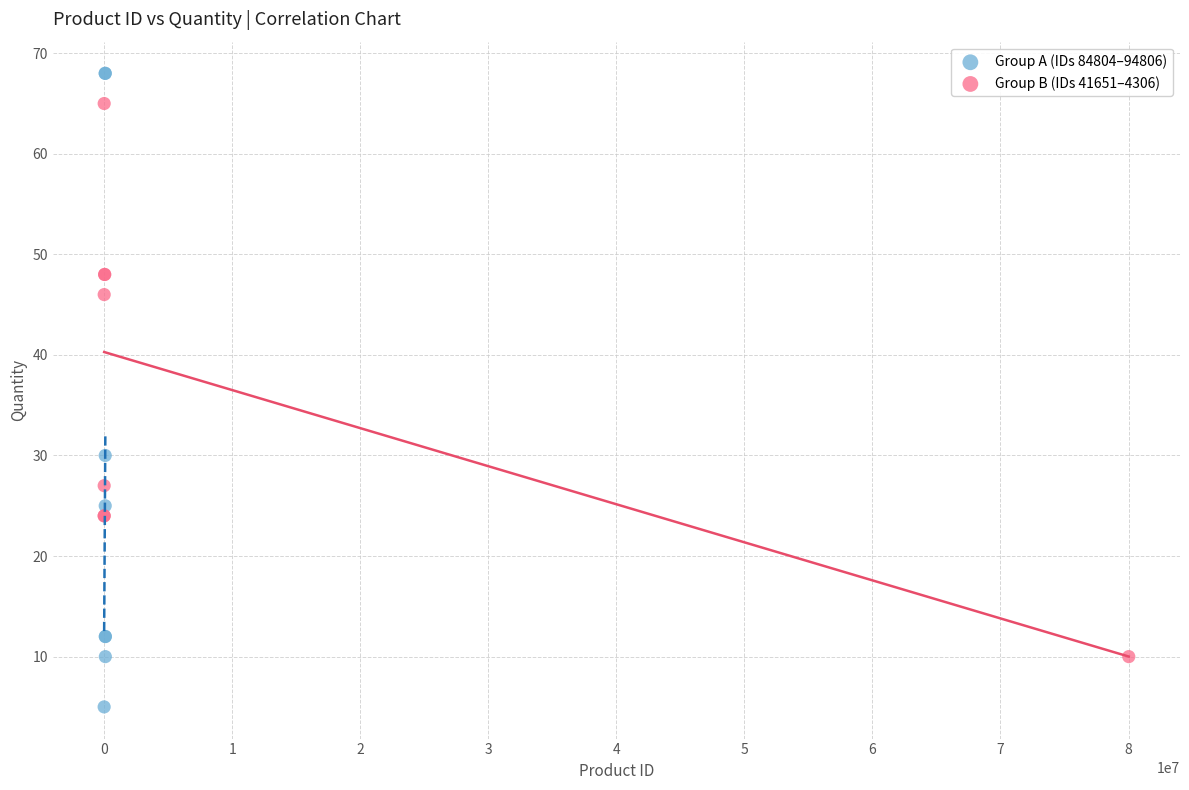

Which series contains the lowest Y value?

Group A (IDs 84804–94806)